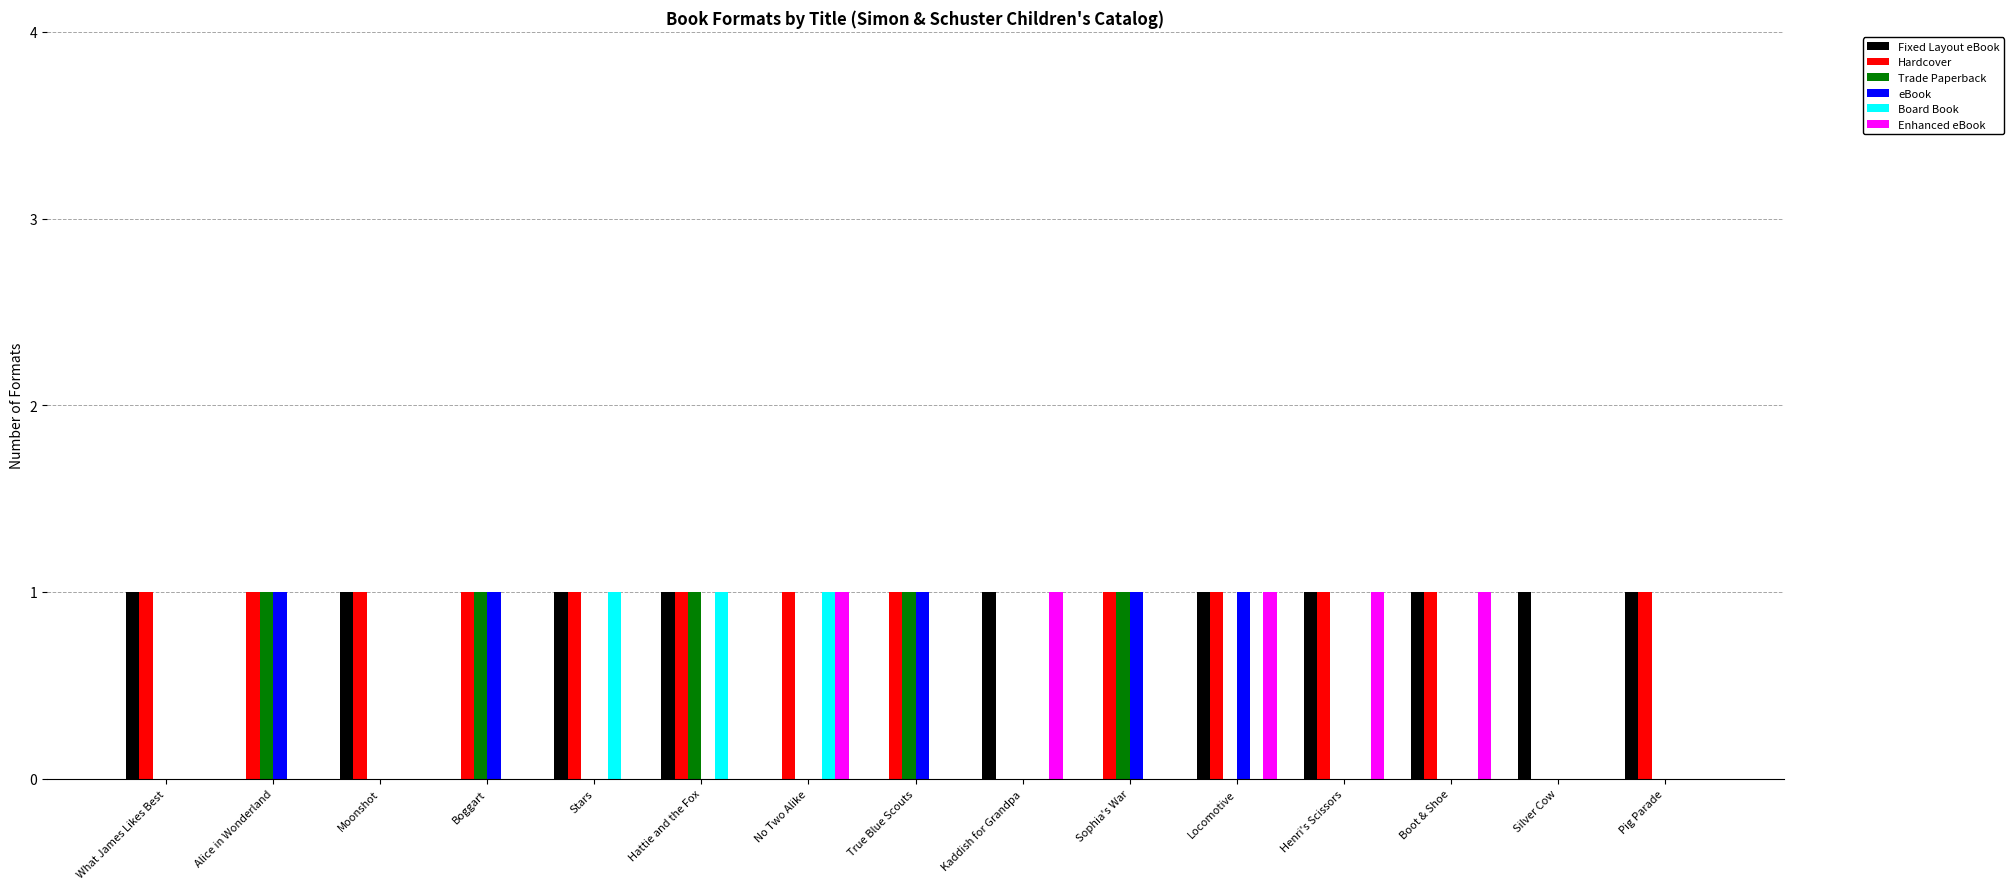

What is the sum of all Fixed Layout eBook values?

10